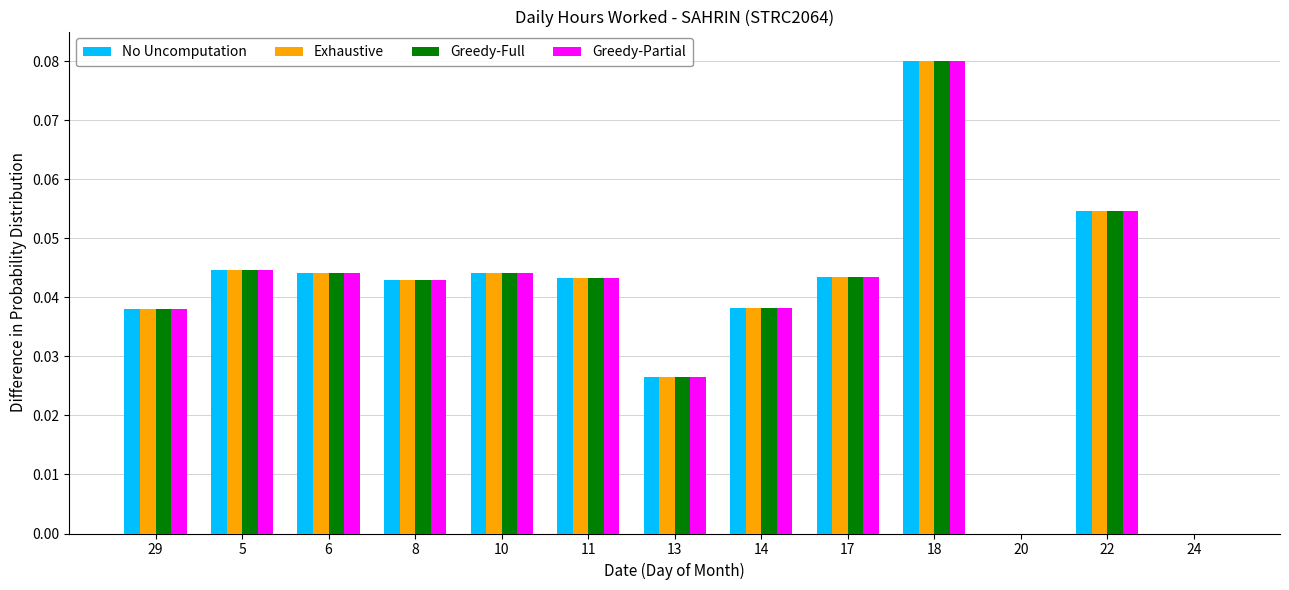

Which category has the highest value across all series?

18